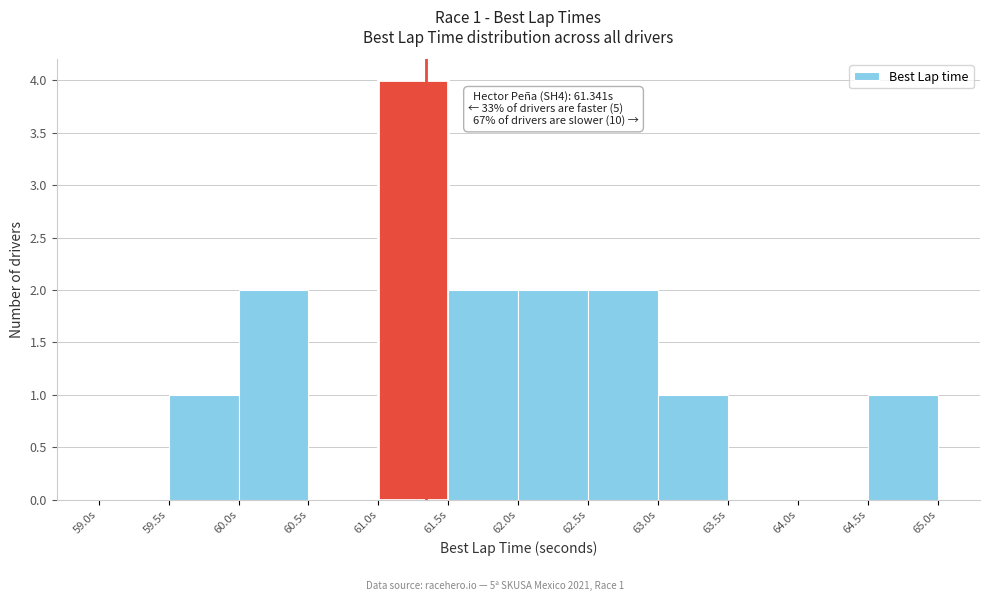

Which range on the x-axis has the tallest bar?

61.0 to 61.5